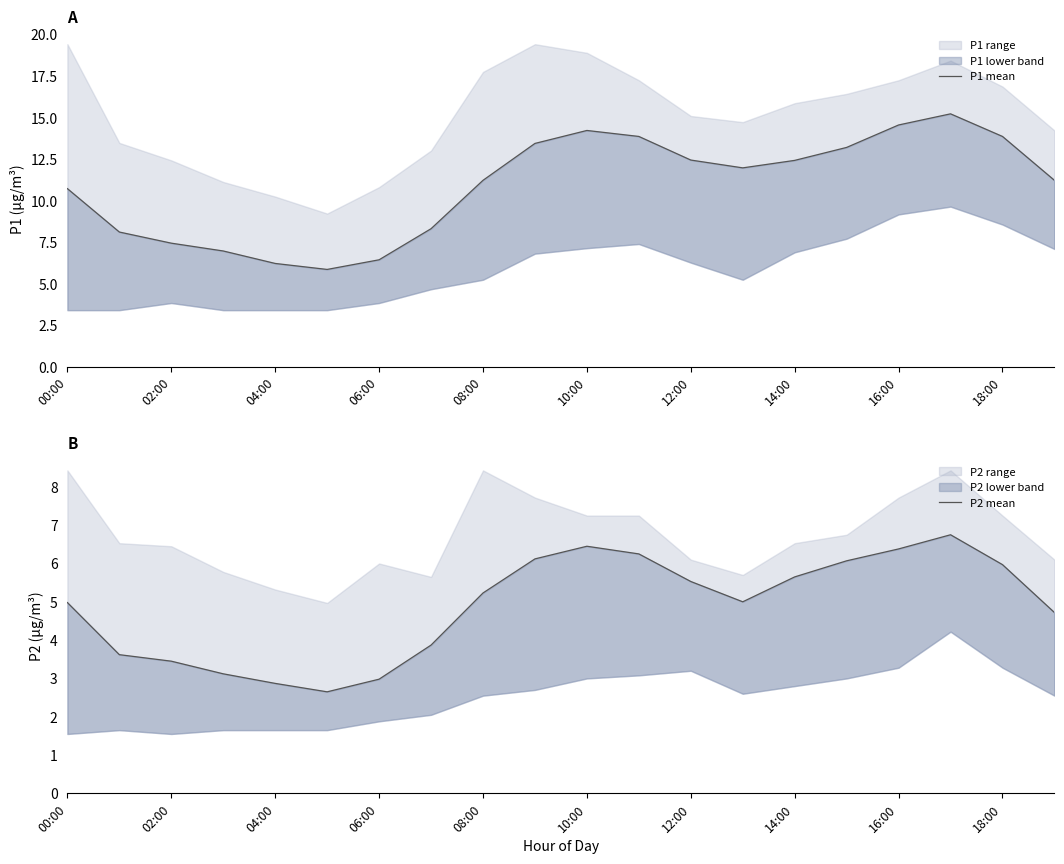

Is it true that P1 mean equals 13.9 at 11?

True